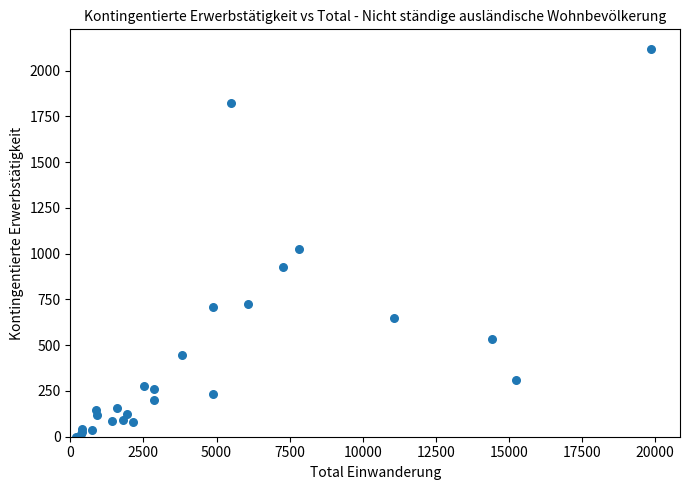

What Y value in the scatter plot is closest to 1060?

1028